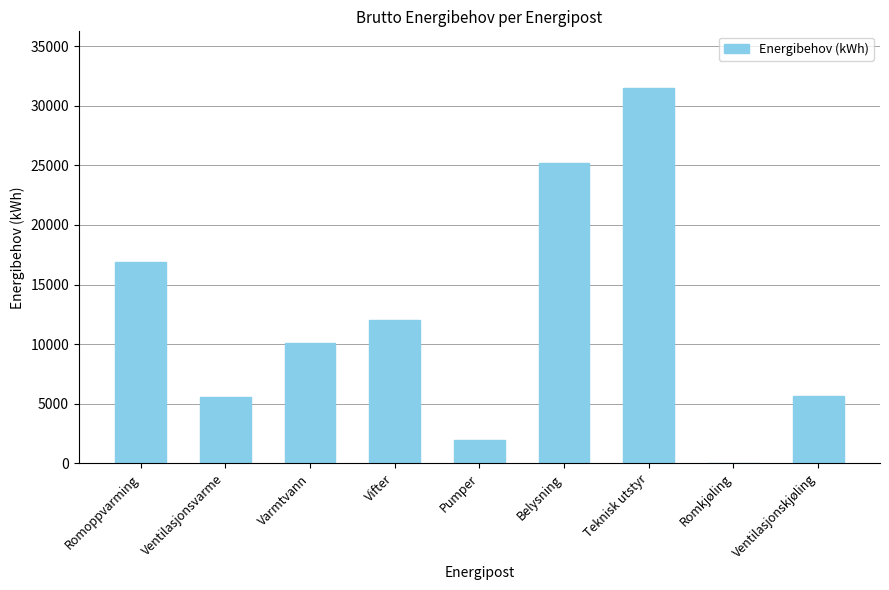

What is the sum of the values at Pumper and Romkjøling?

1988